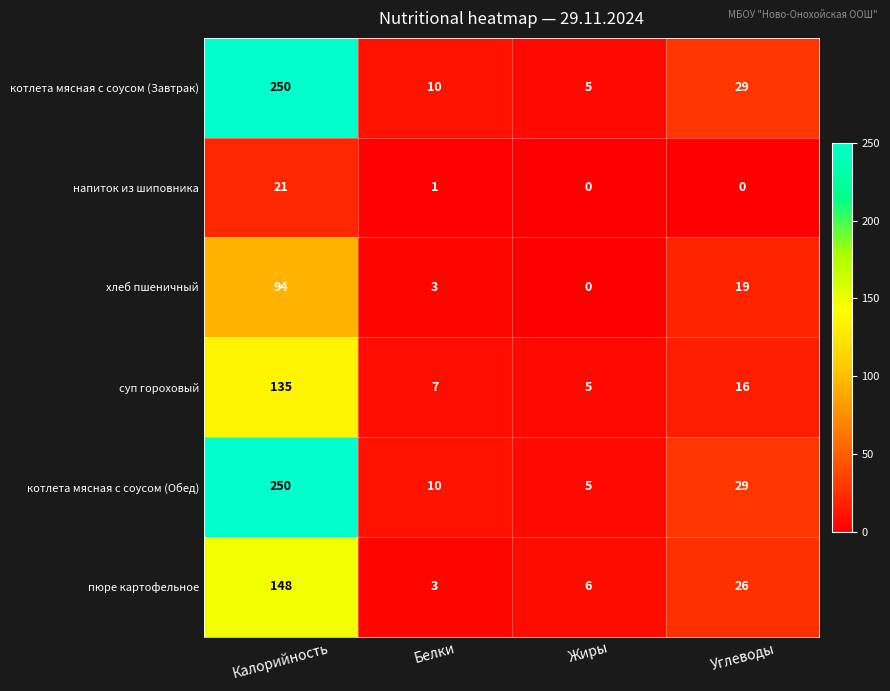

What is the difference between the highest and lowest values at Белки?

9